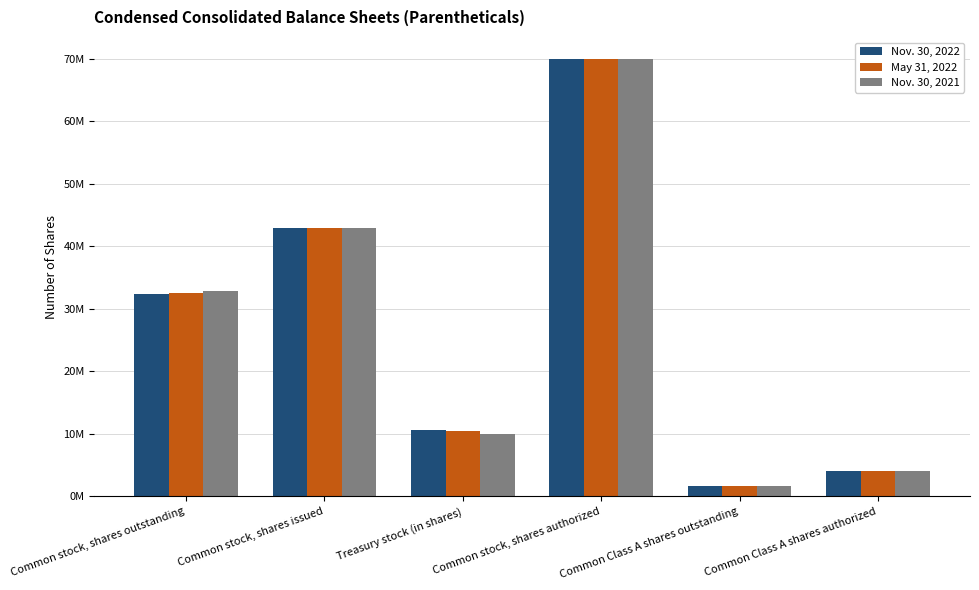

What is the smallest value displayed?

1700000